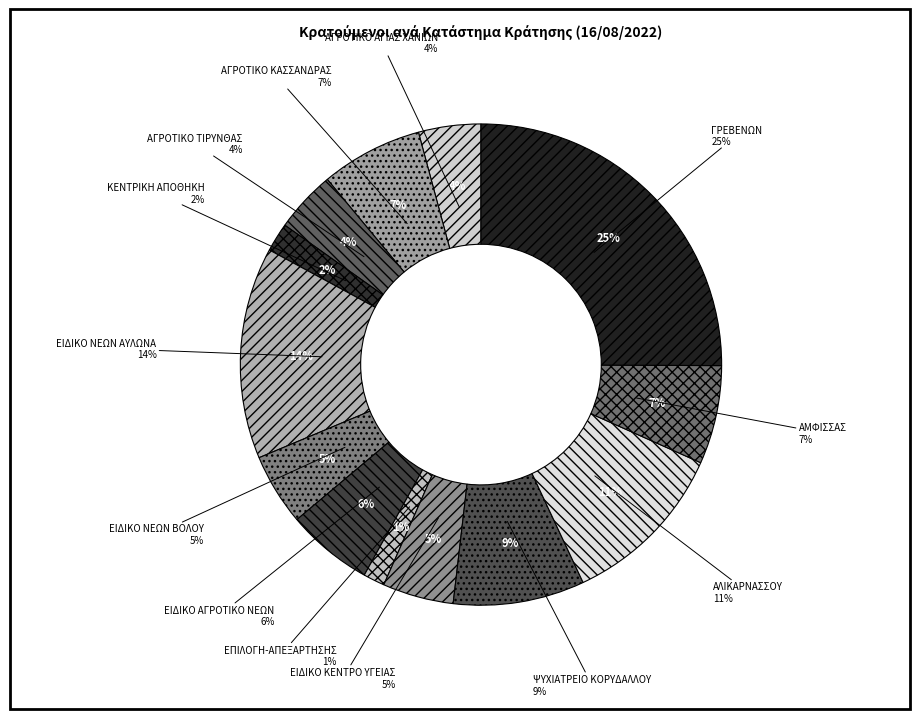

Which category has the smallest portion of the pie?

ΕΠΙΛΟΓΗ-ΑΠΕΞΑΡΤΗΣΗΣ